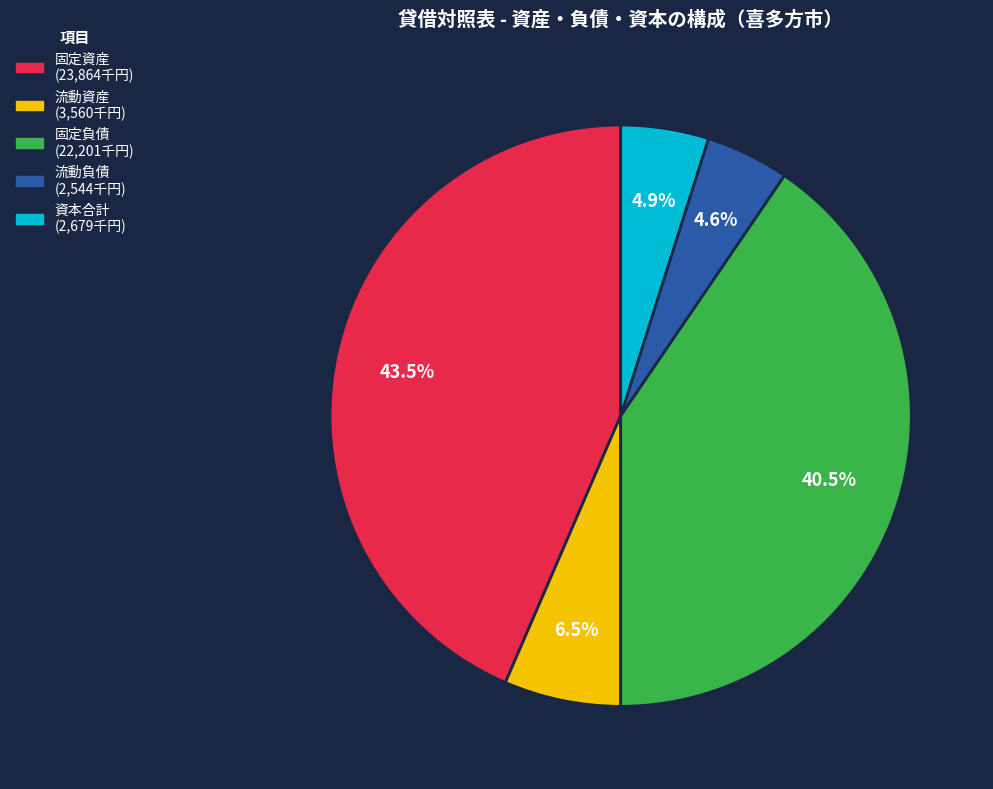

Combined, what portion of the pie is 固定資産 and 資本合計?

48.4%